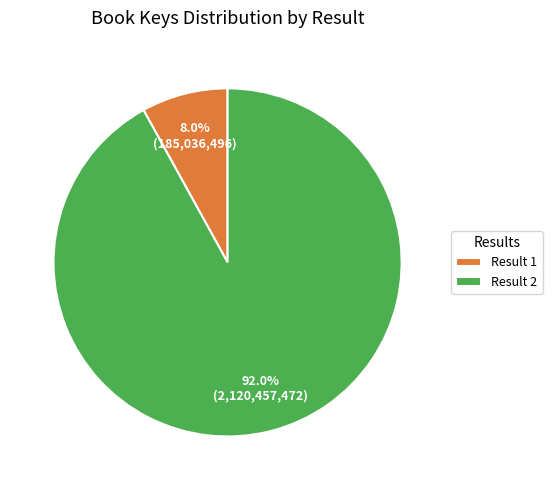

How many segments does this pie chart have?

2